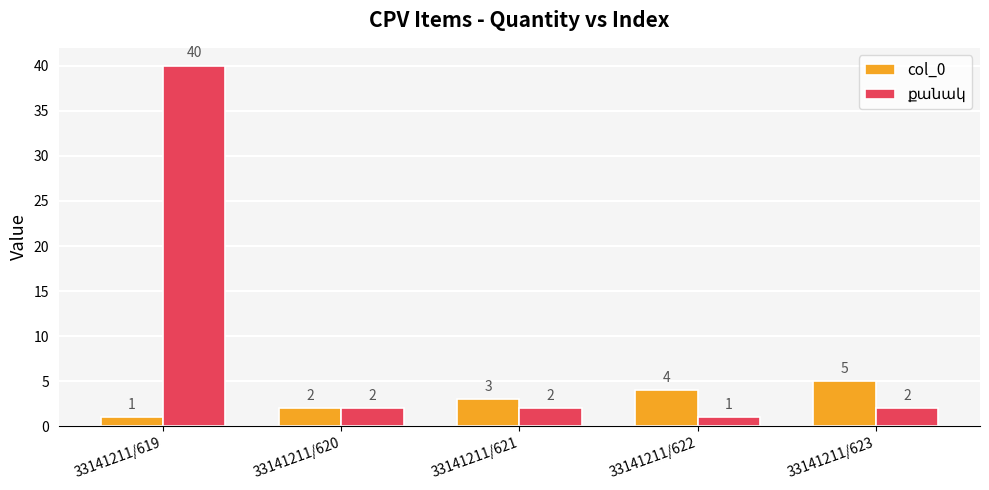

What is the difference between the second highest and minimum values in the col_0 series?

3